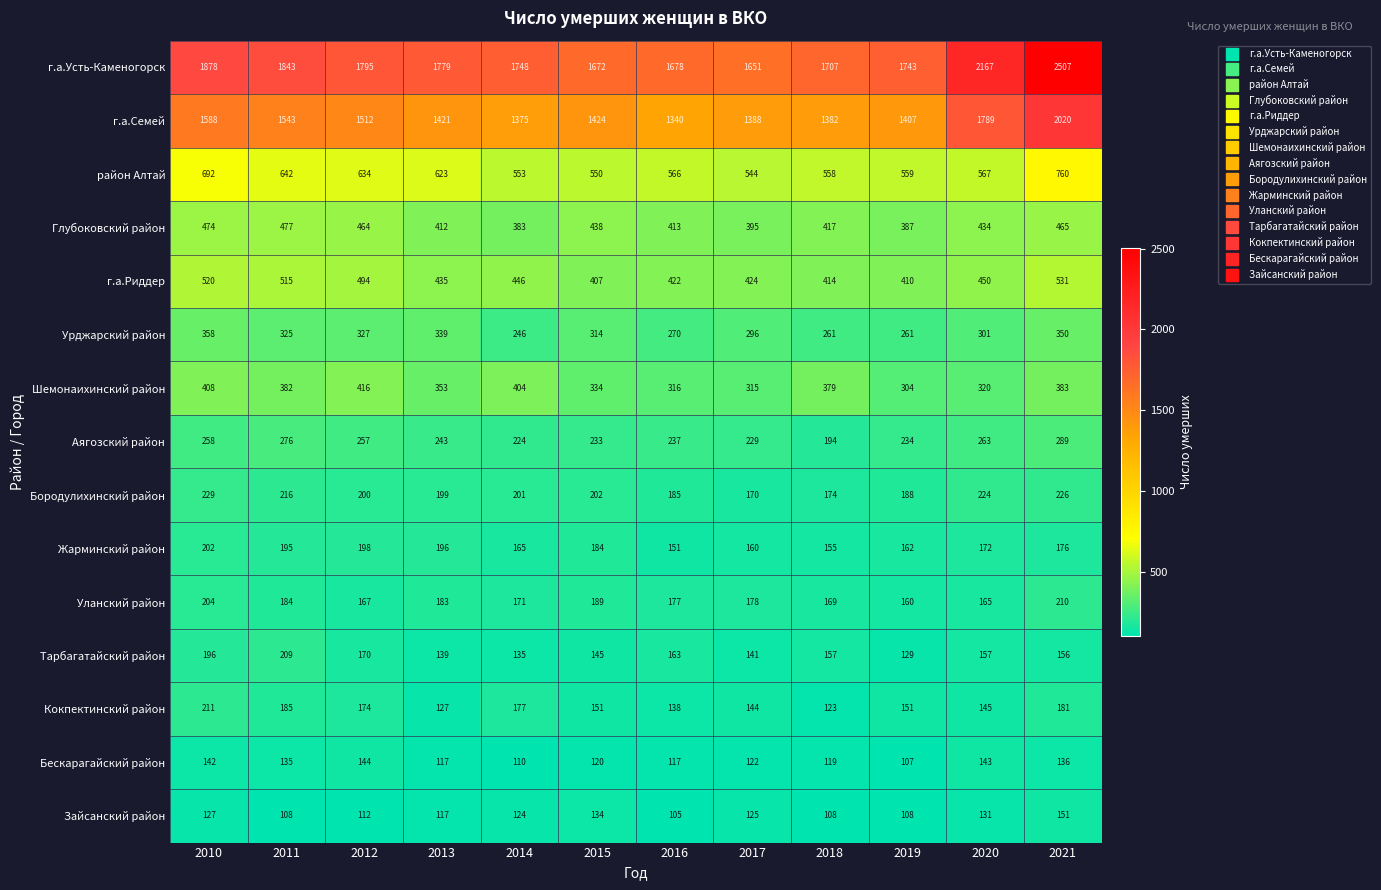

What is the greatest value displayed?

2507